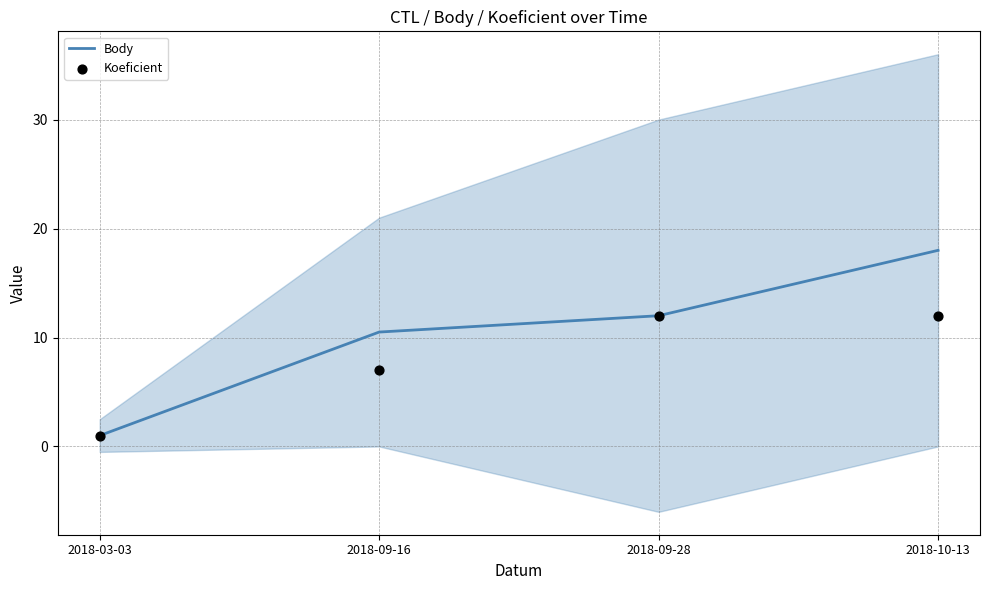

Which series contains the lowest Y value?

Body